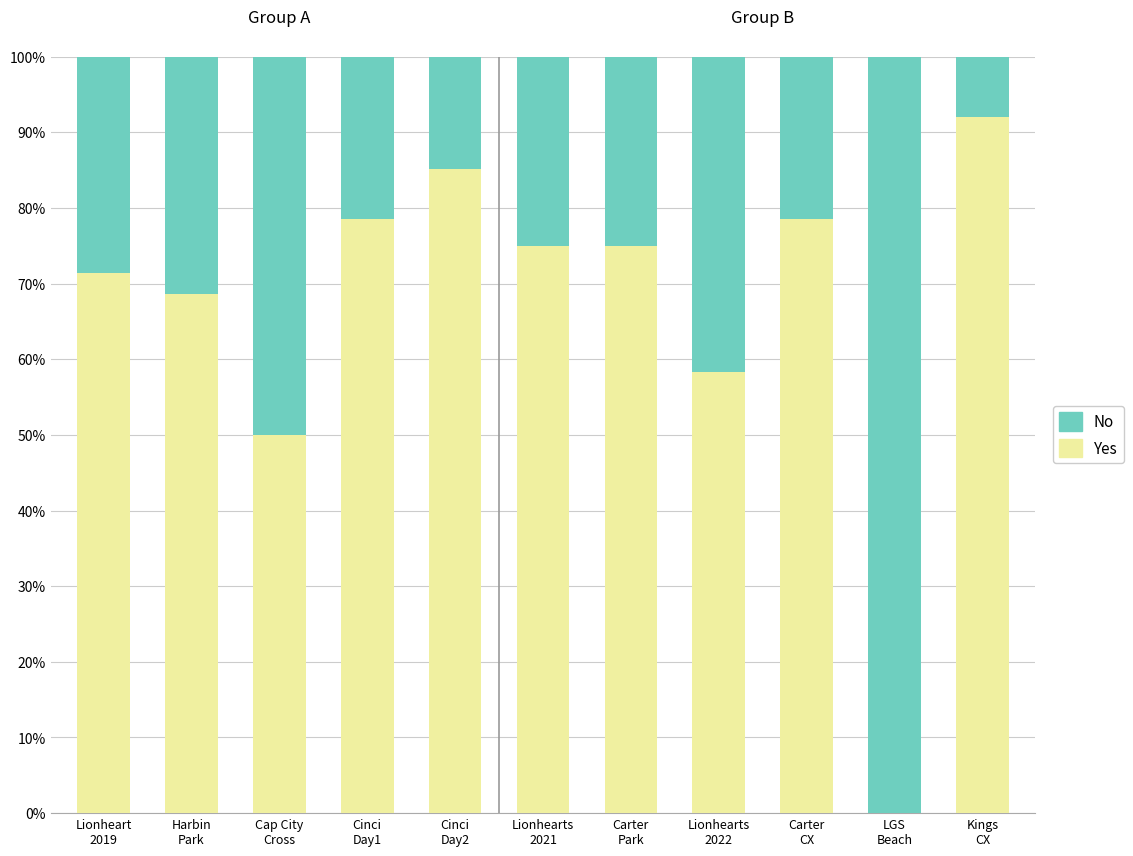

What is the highest value of the Yes series?

92.0